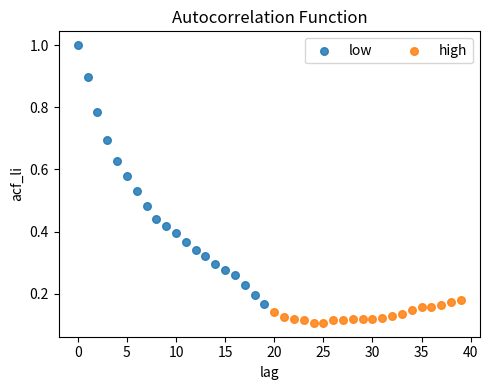

Which series has the largest Y range (max minus min)?

low